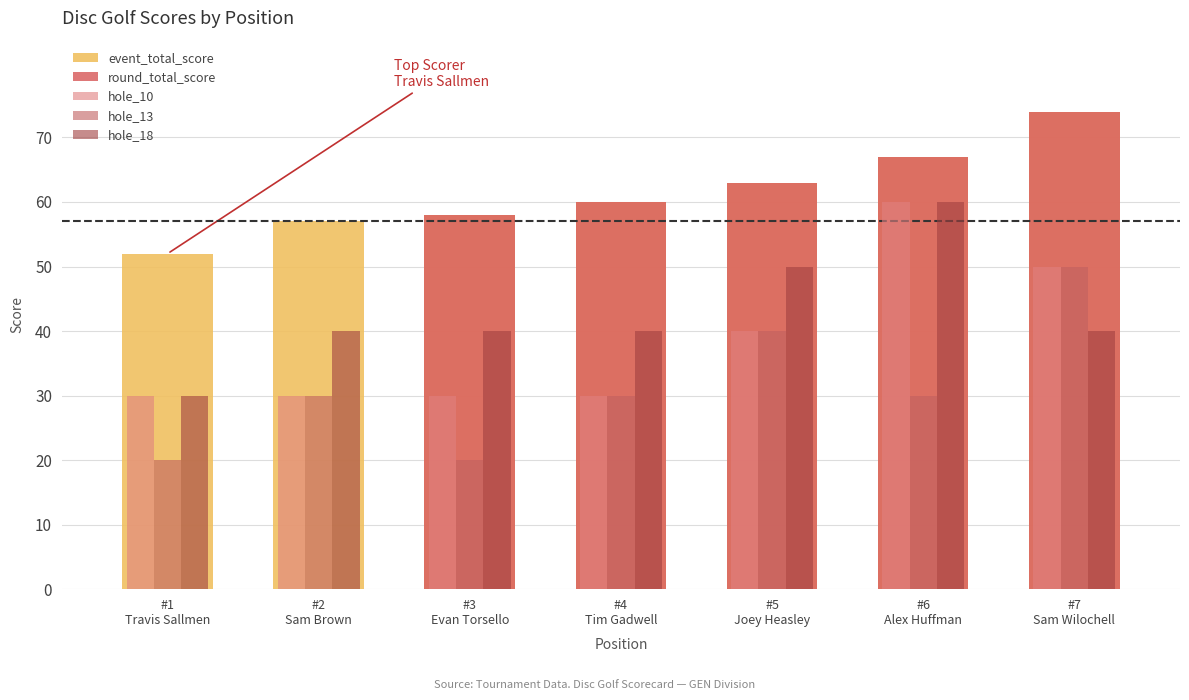

The value of hole_18 at #7
Sam Wilochell is 40. True or false?

True